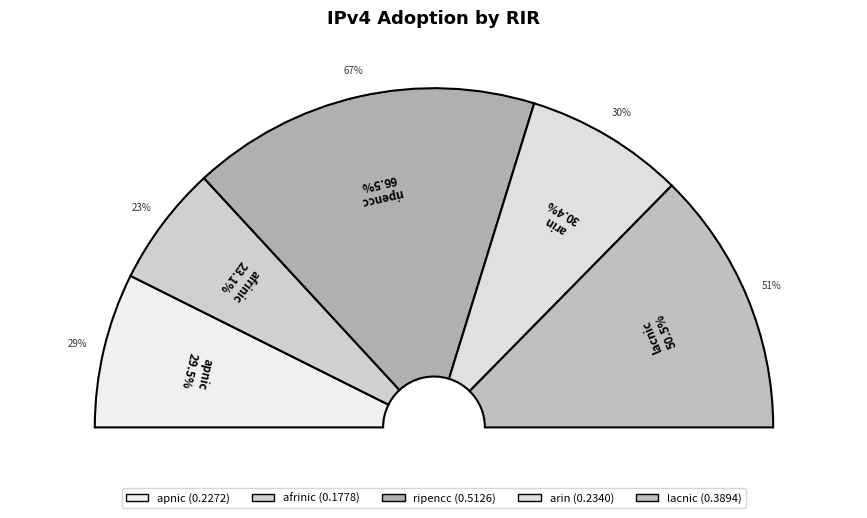

What percentage is the lacnic slice, to the nearest percent?

25%